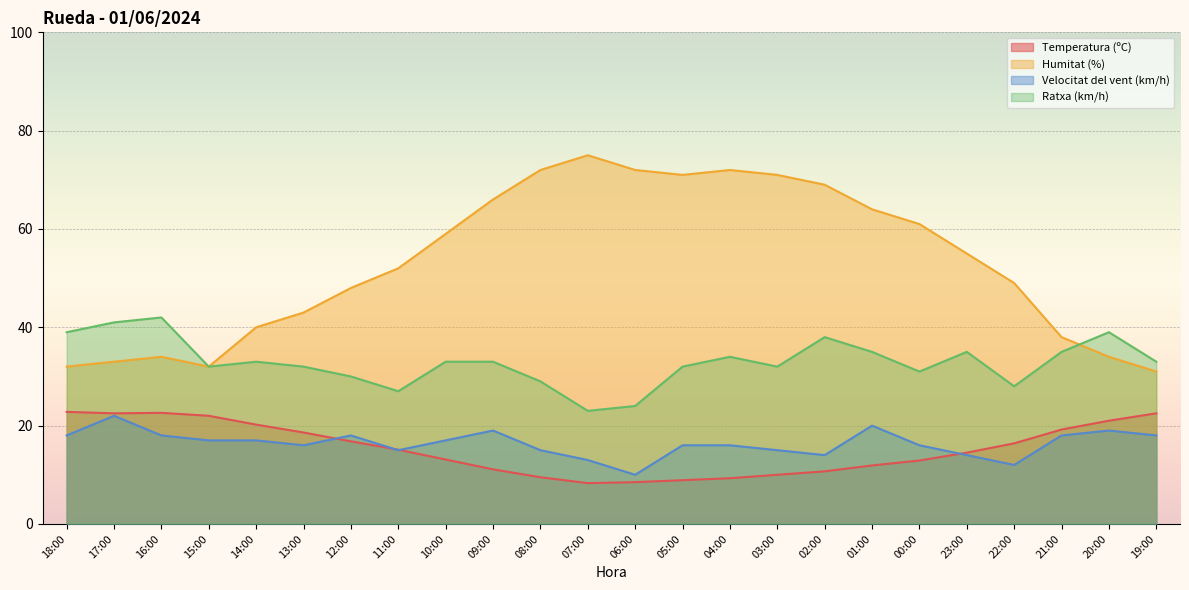

How many lines are shown in the chart?

4